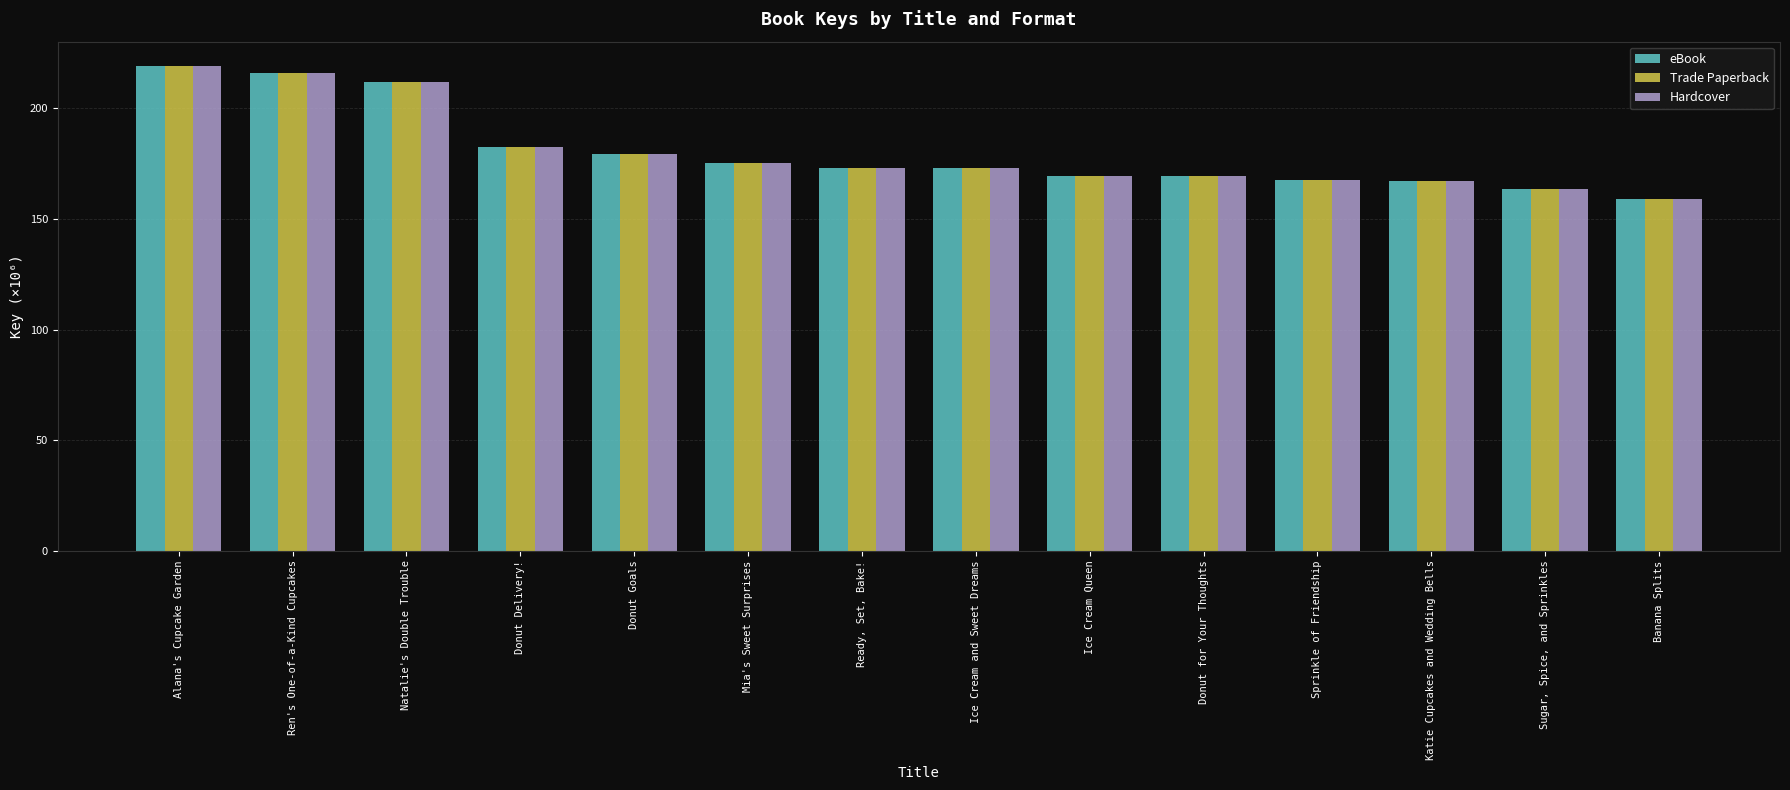

What position from the right is Donut Goals?

10